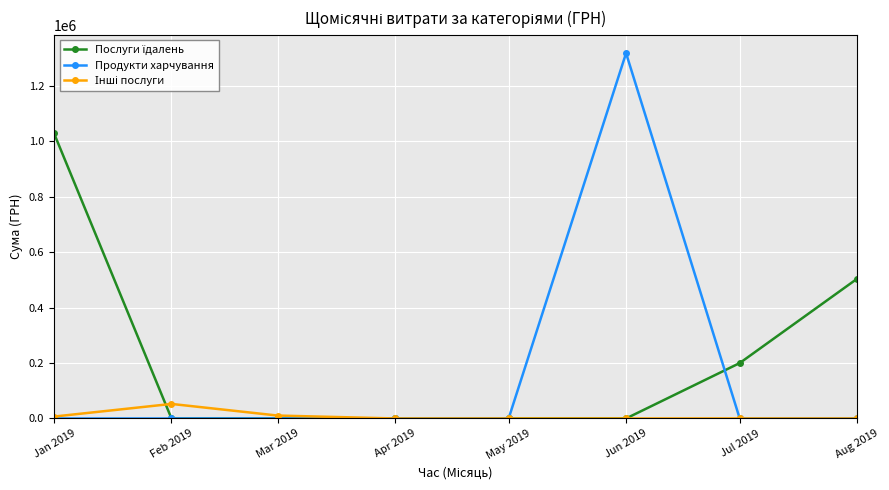

Which series changed the most between Jun 2019 and Aug 2019?

Продукти харчування